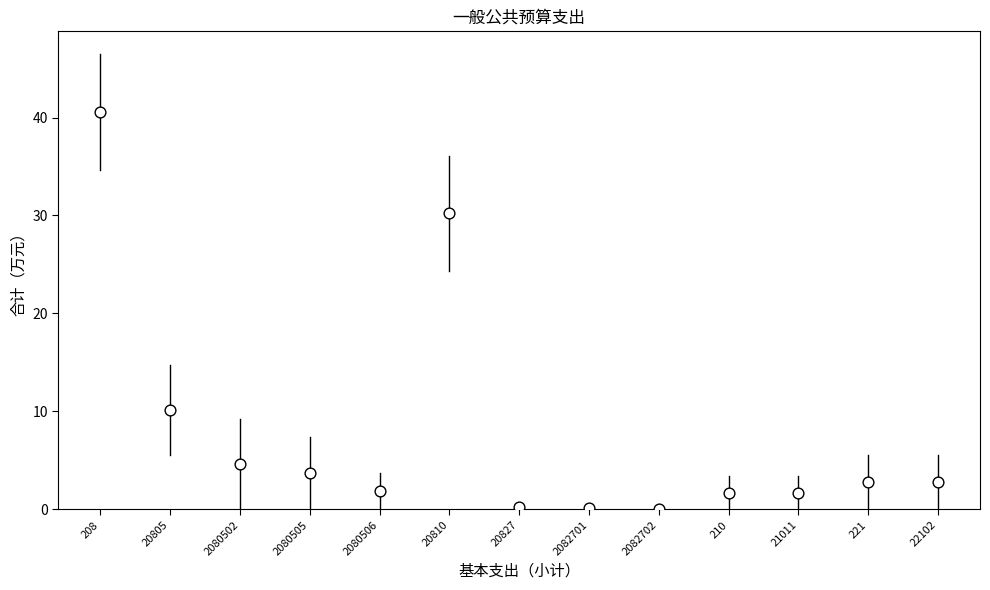

What is the range of Y values (max minus min)?

40.5